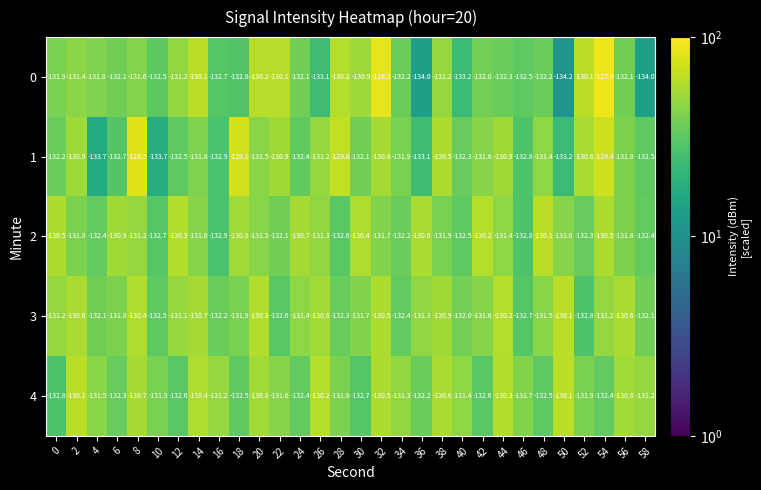

Rank the series at 38 from highest to lowest value.

1, 4, 3, 0, 2